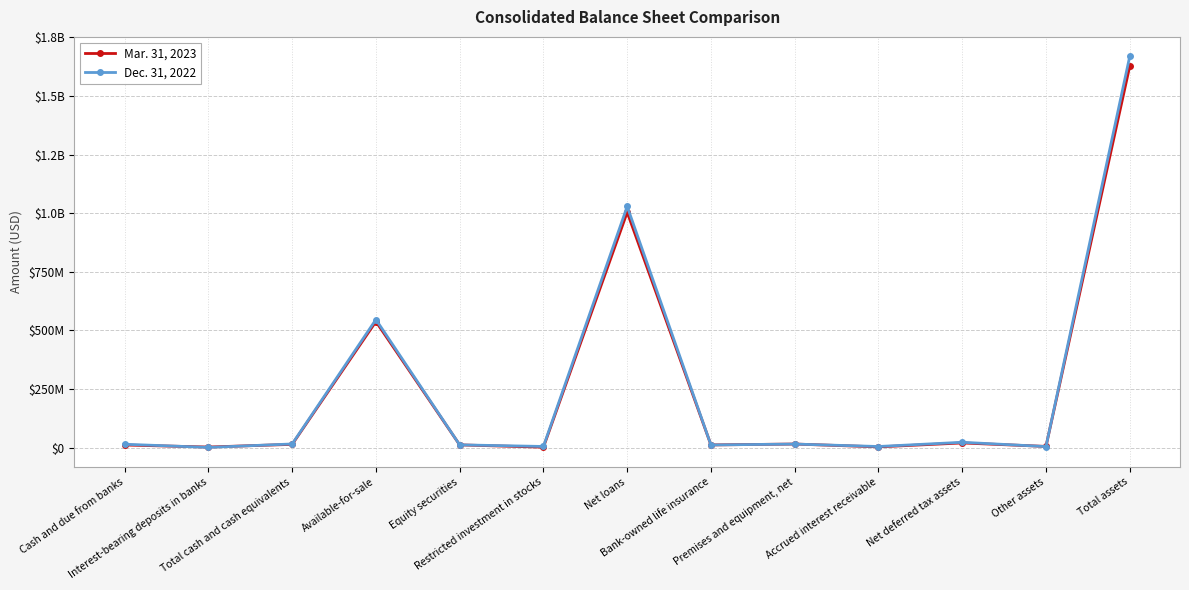

Reading right to left, transcribe all the data shown in this chart.

Mar. 31, 2023: Total assets=1626499000	Other assets=5372000	Net deferred tax assets=20169000	Accrued interest receivable=3425000	Premises and equipment, net=15557000	Bank-owned life insurance=11712000	Net loans=1003765000	Restricted investment in stocks=2098000	Equity securities=11908000	Available-for-sale=537904000	Total cash and cash equivalents=14201000	Interest-bearing deposits in banks=2749000	Cash and due from banks=11452000
Dec. 31, 2022: Total assets=1668497000	Other assets=4767000	Net deferred tax assets=23077000	Accrued interest receivable=5038000	Premises and equipment, net=15463000	Bank-owned life insurance=11625000	Net loans=1028854000	Restricted investment in stocks=5193000	Equity securities=12056000	Available-for-sale=546525000	Total cash and cash equivalents=15899000	Interest-bearing deposits in banks=1242000	Cash and due from banks=14657000